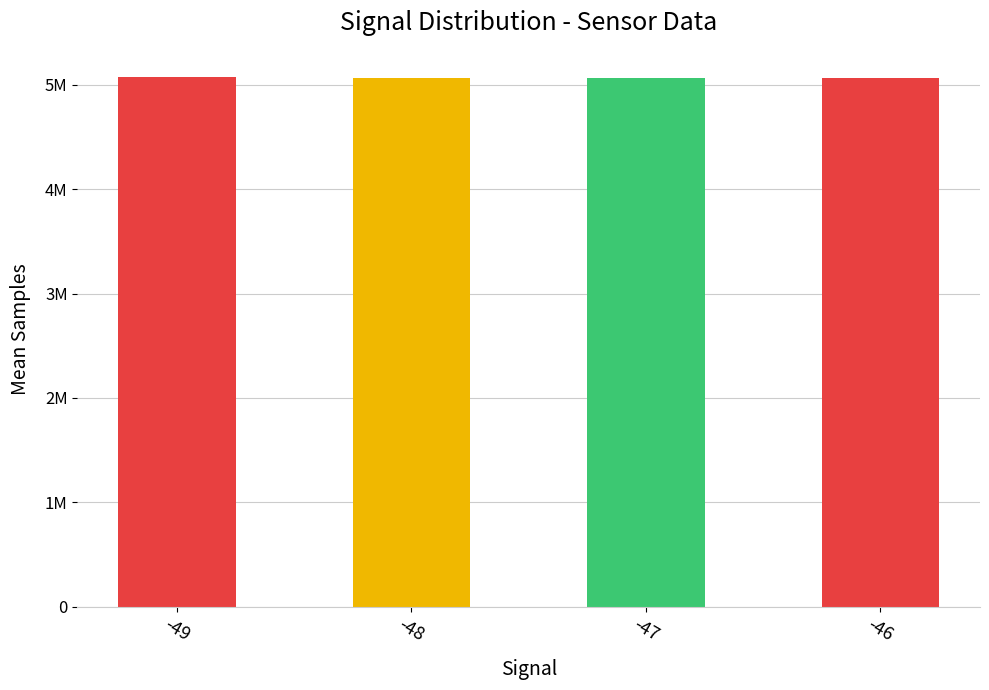

Reading right to left, list all the values displayed in this chart.

-46=5064454	-47=5069048	-48=5064824	-49=5072647